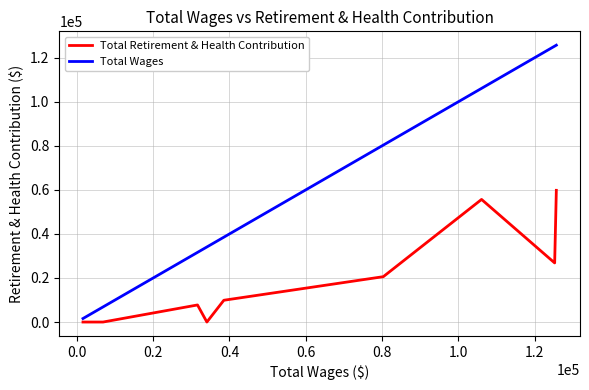

List the series in order of their peak value, highest first.

Total Wages, Total Retirement & Health Contribution